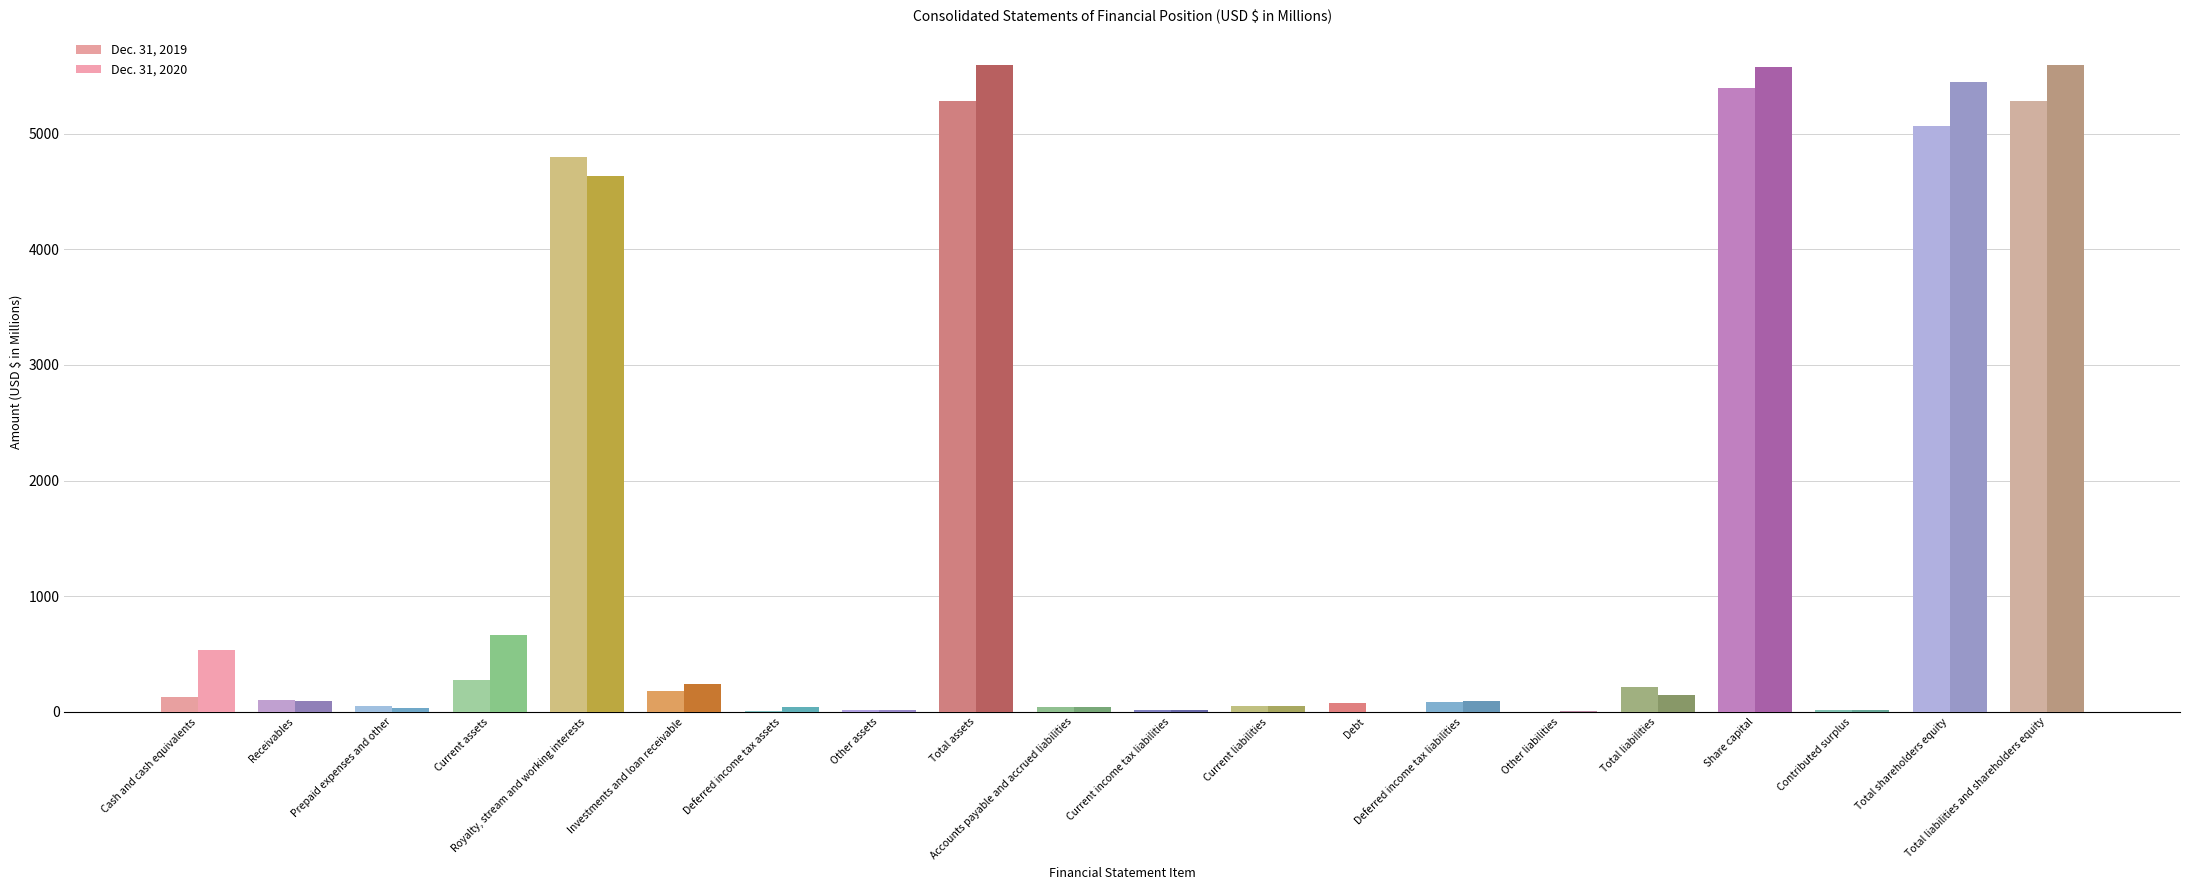

What are all the series names shown in the legend?

Dec. 31, 2019, Dec. 31, 2020